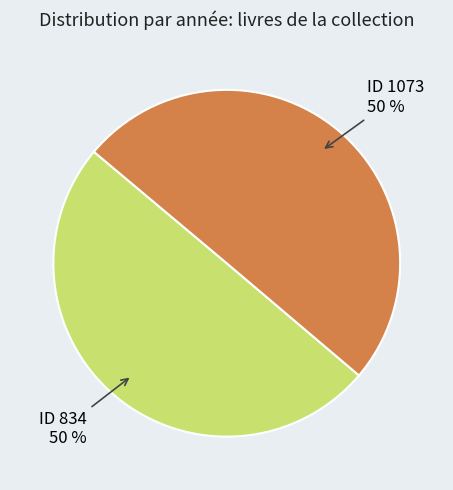

How many segments does this pie chart have?

2